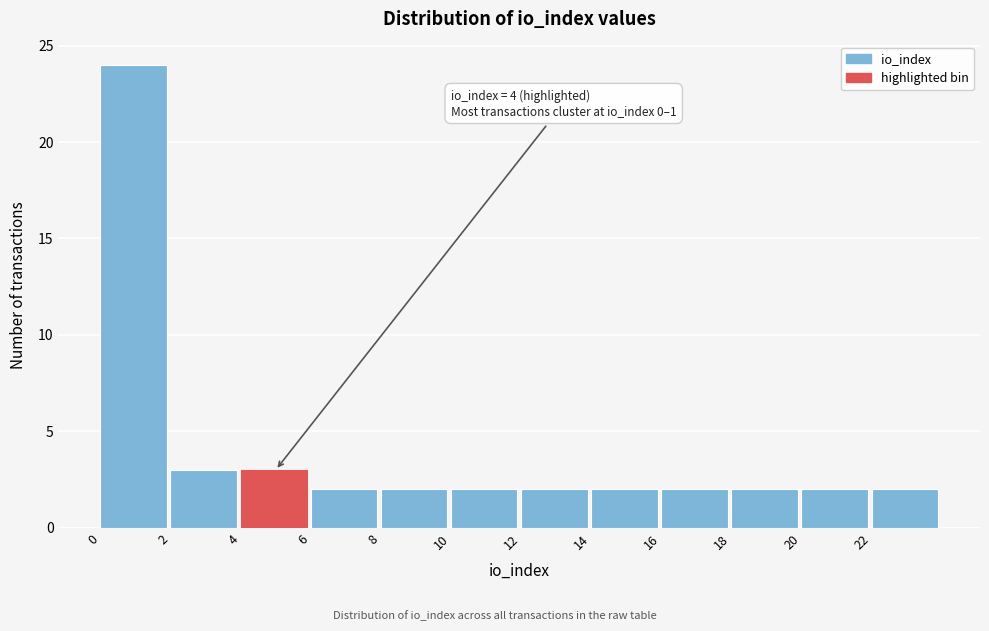

Which range on the x-axis has the tallest bar?

0 to 2